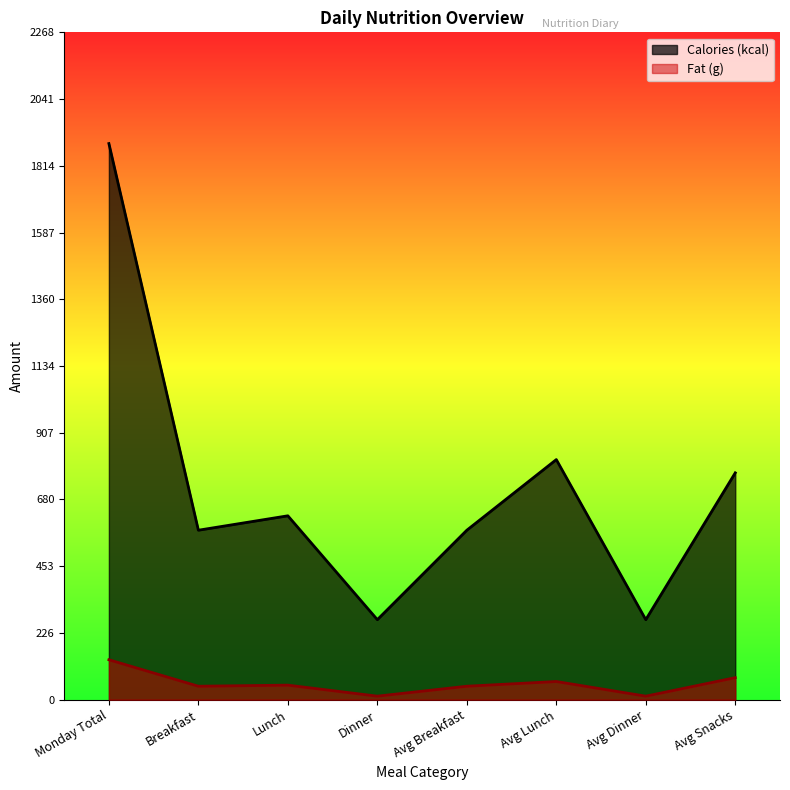

Where does the Fat (g) series first go above 49?

Monday Total